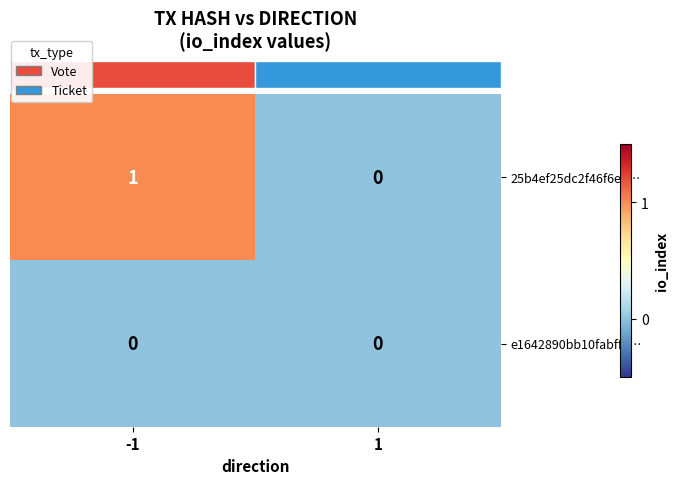

Reading left to right, what are all the values shown in this chart?

25b4ef25dc2f46f6ea…: -1=1	1=0
e1642890bb10fabff5…: -1=0	1=0